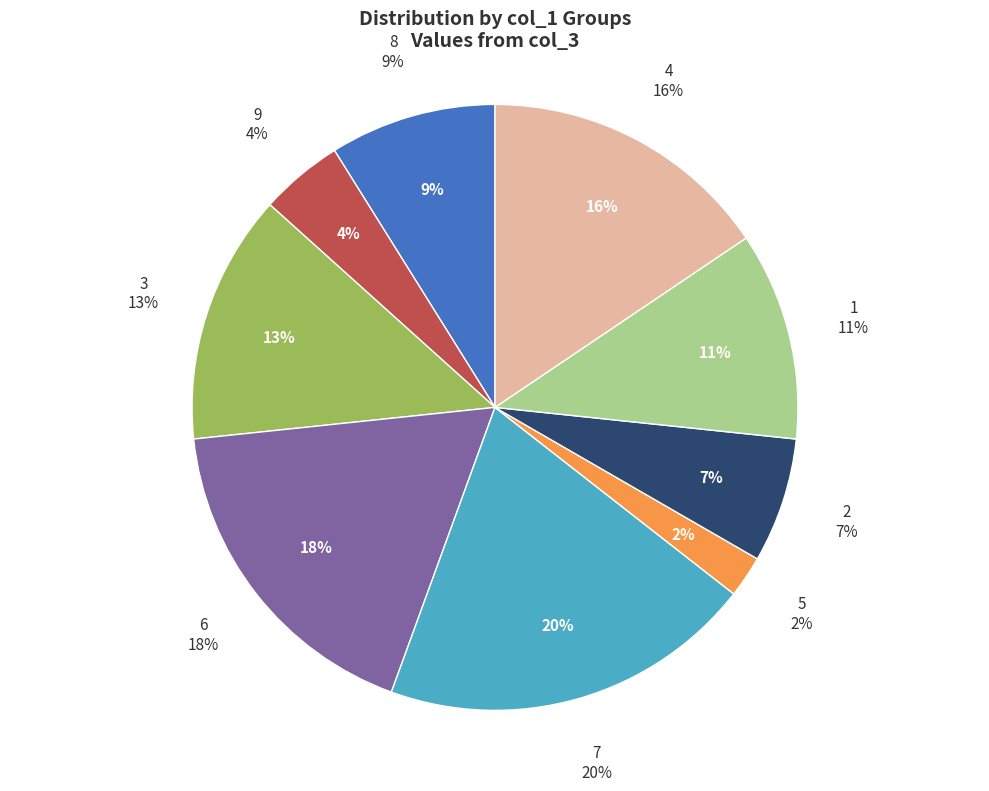

To the nearest percent, what percentage of the pie is 7?

20%